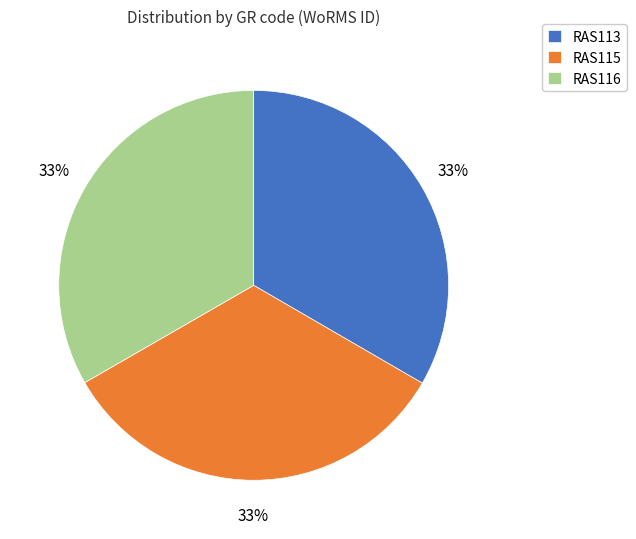

Do RAS115 and RAS113 together represent more than half of the pie?

Yes